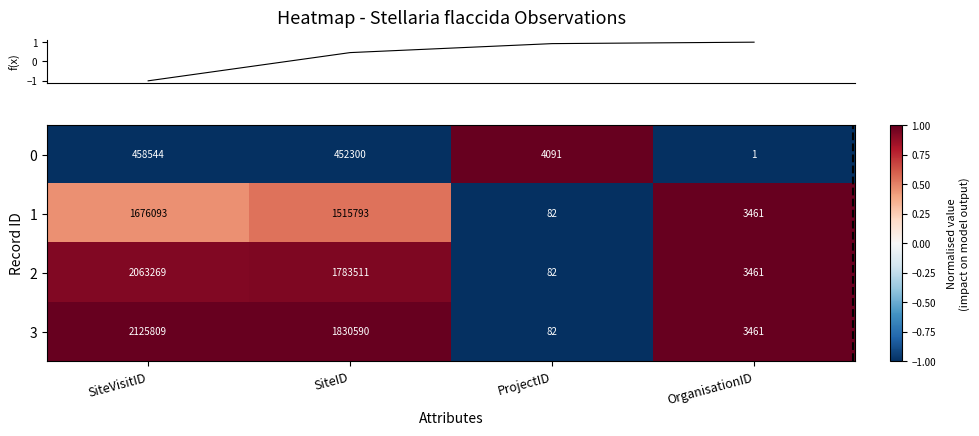

What is the average value of the 3 series?

989986